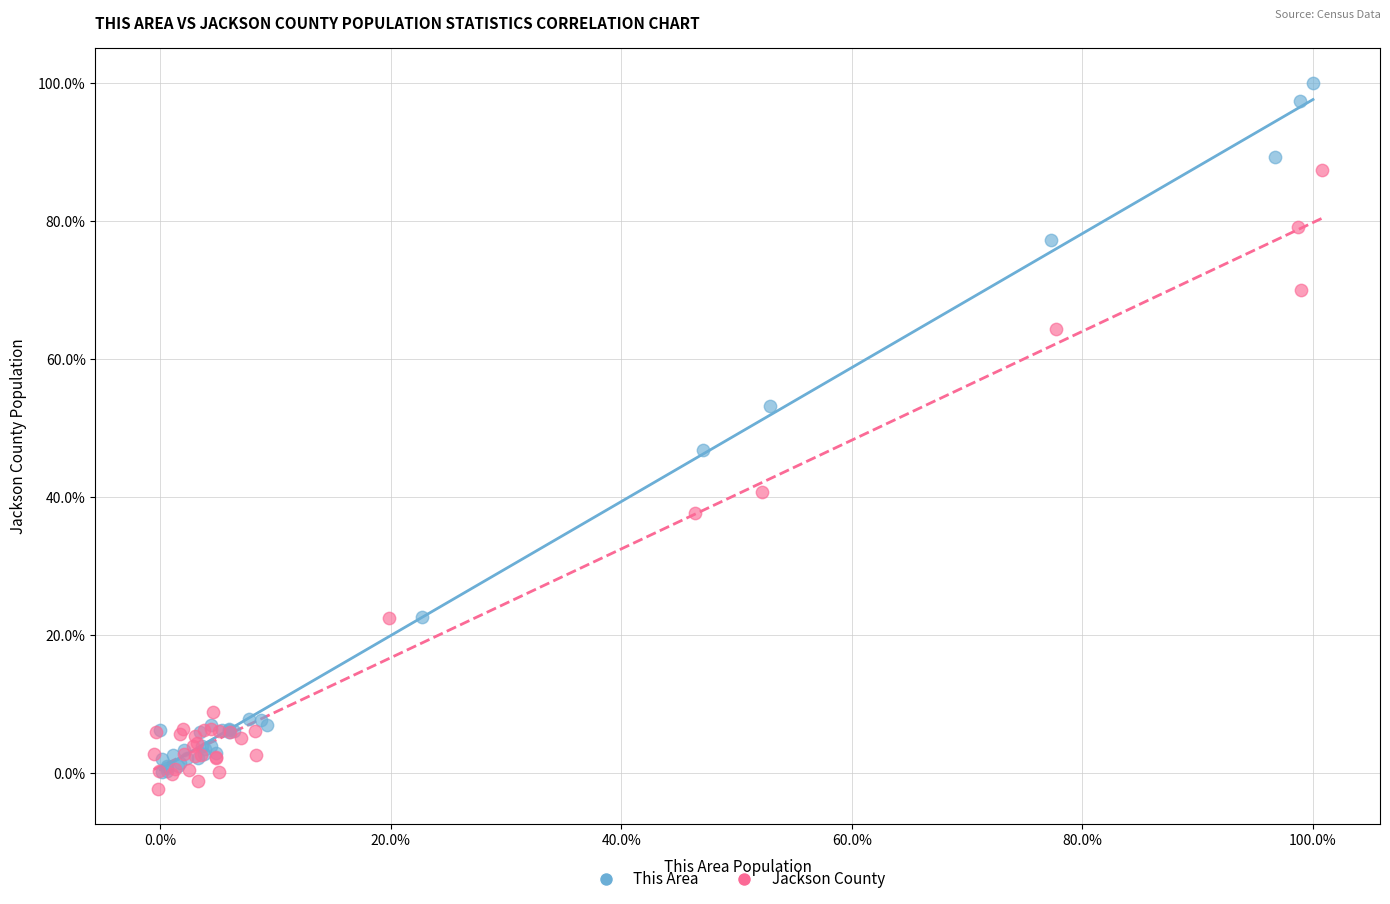

What are all the series names shown in the legend?

This Area, Jackson County